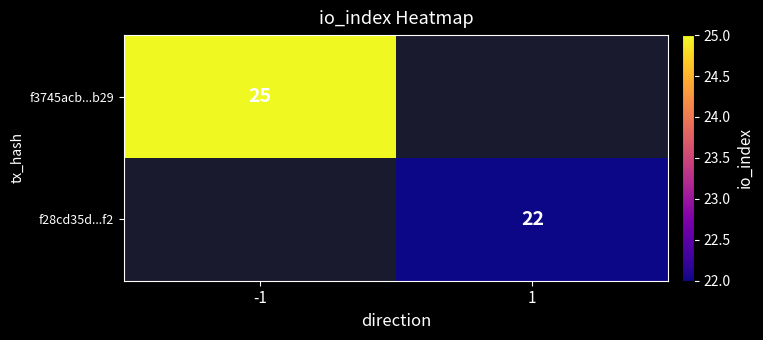

Is it true that f3745acb...b29 equals 25 at -1?

True